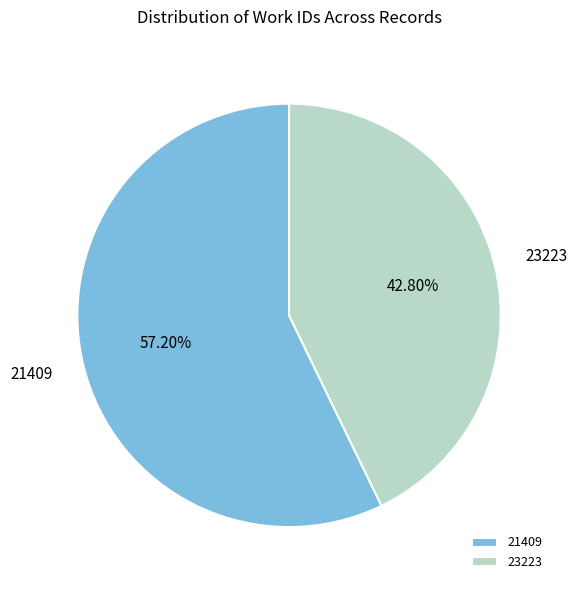

What is the smallest slice in the pie chart?

23223